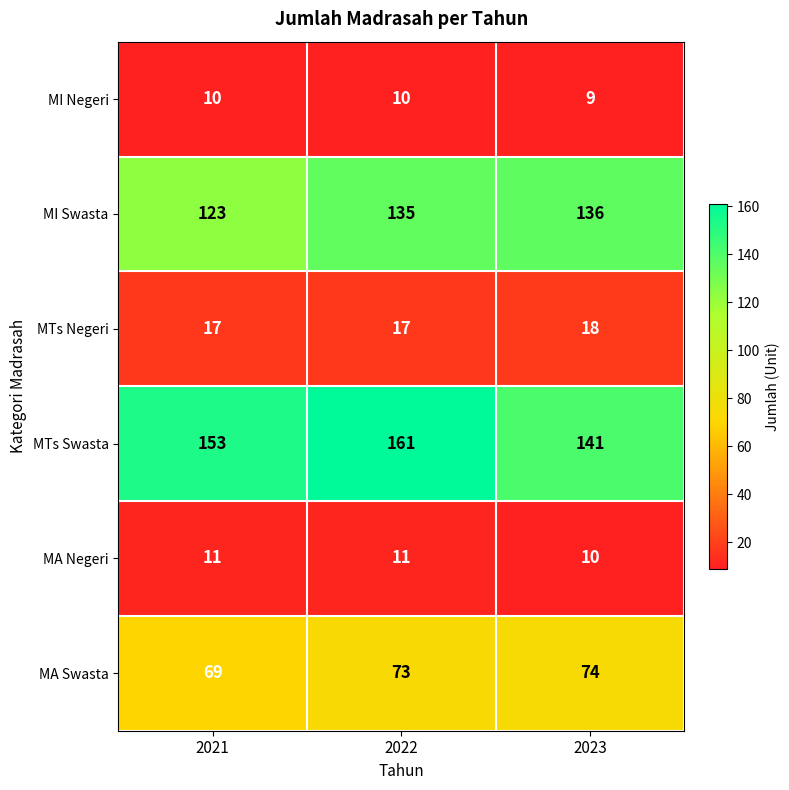

At how many categories does at least one series exceed 99?

3